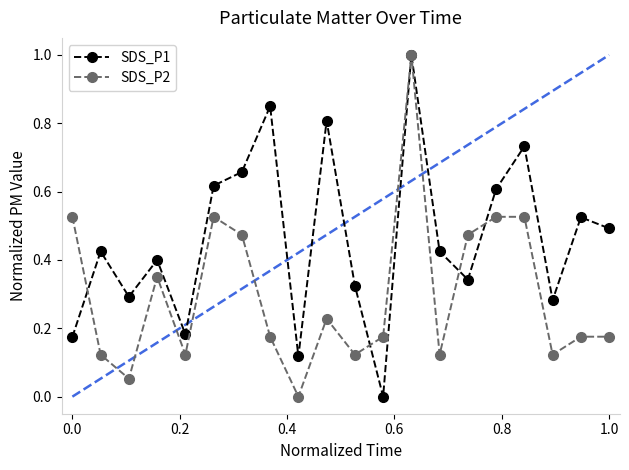

List the series in order of their overall mean, lowest first.

SDS_P2, SDS_P1